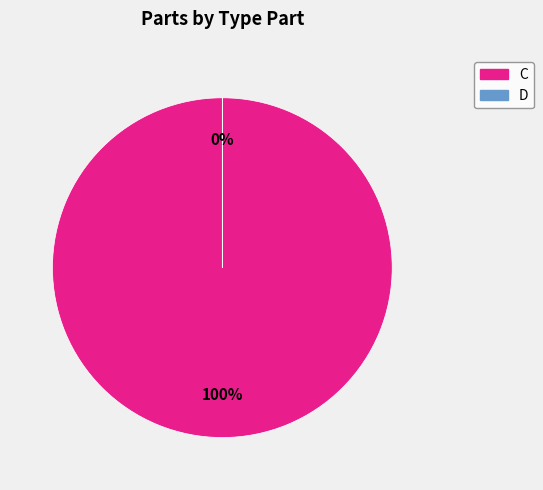

What is the smallest slice in the pie chart?

D